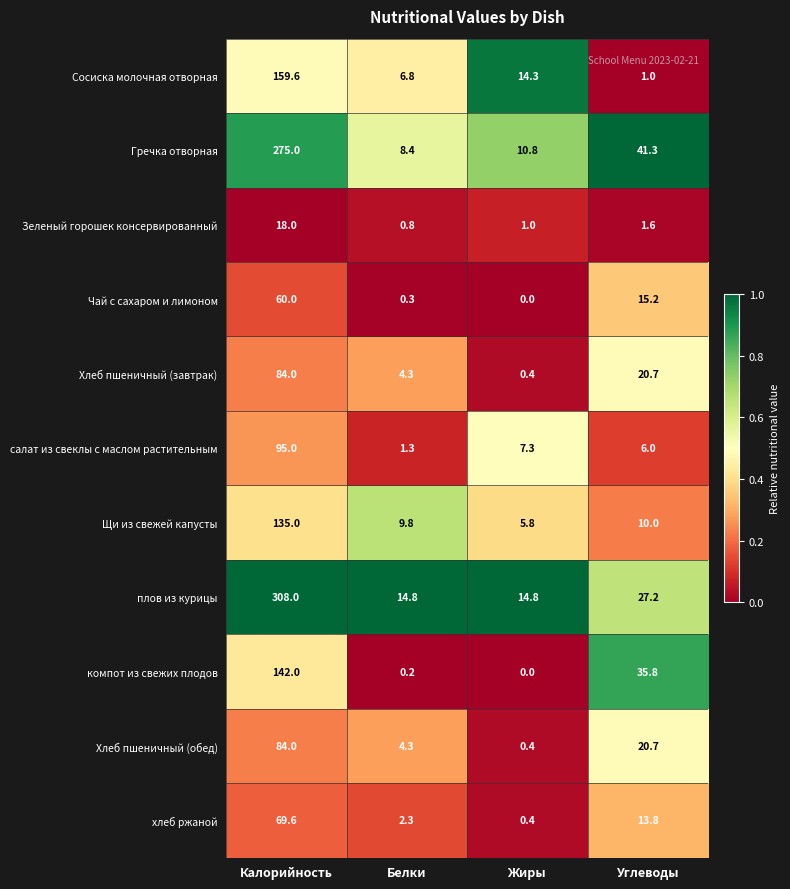

Which series has the widest spread of values?

плов из курицы